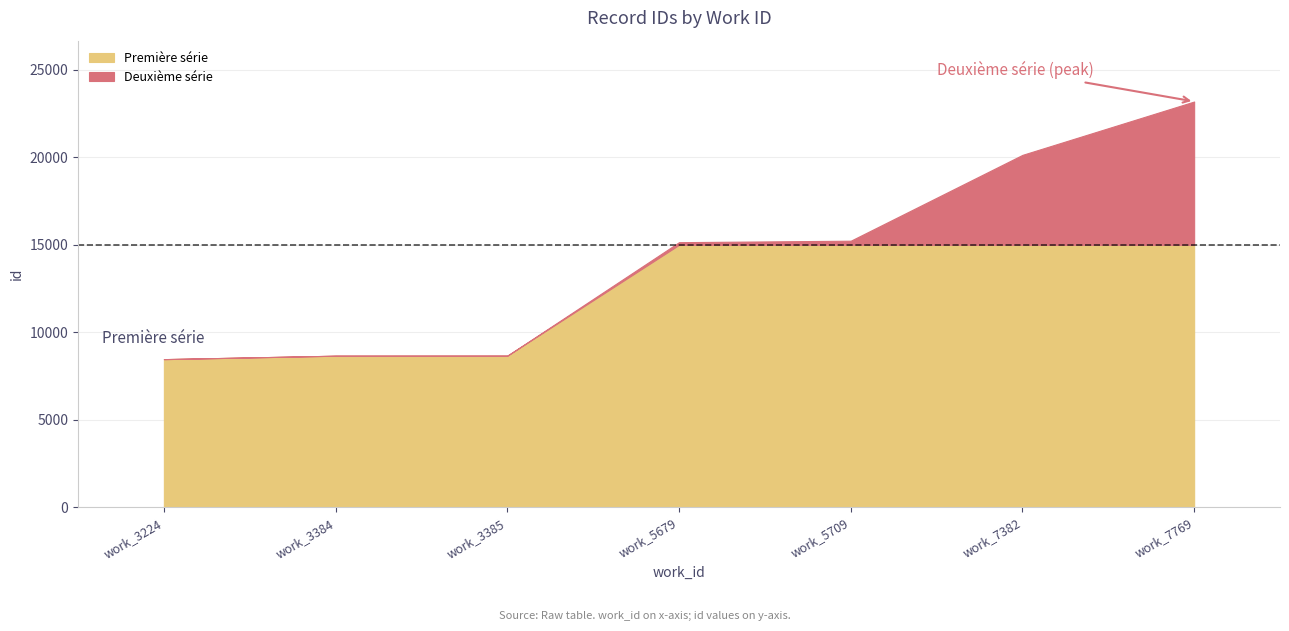

True or false: Première série has a value of 8664 at work_3384.

True